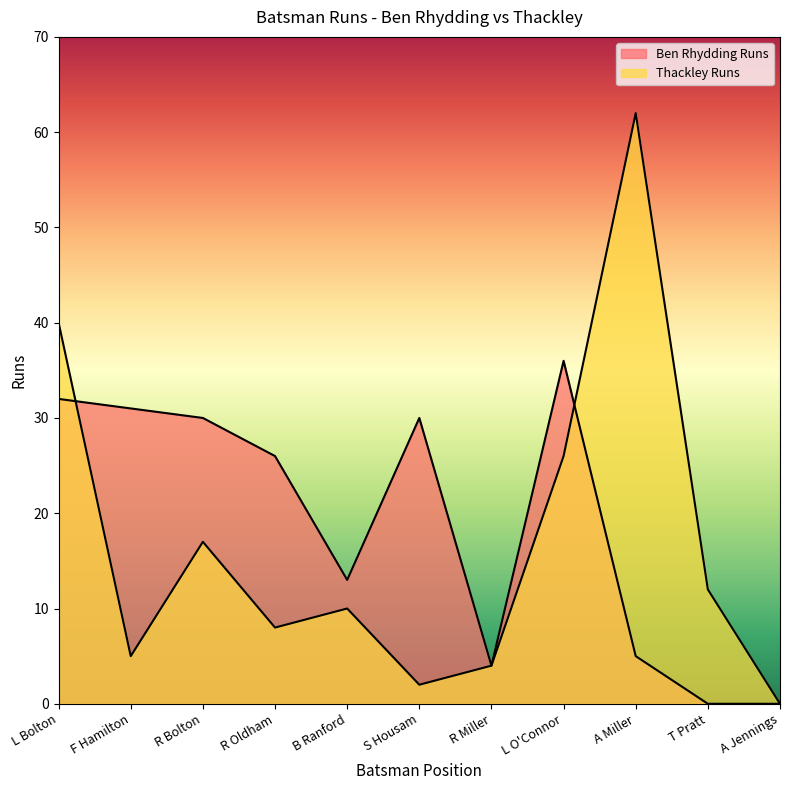

How many data points does each series have?

11